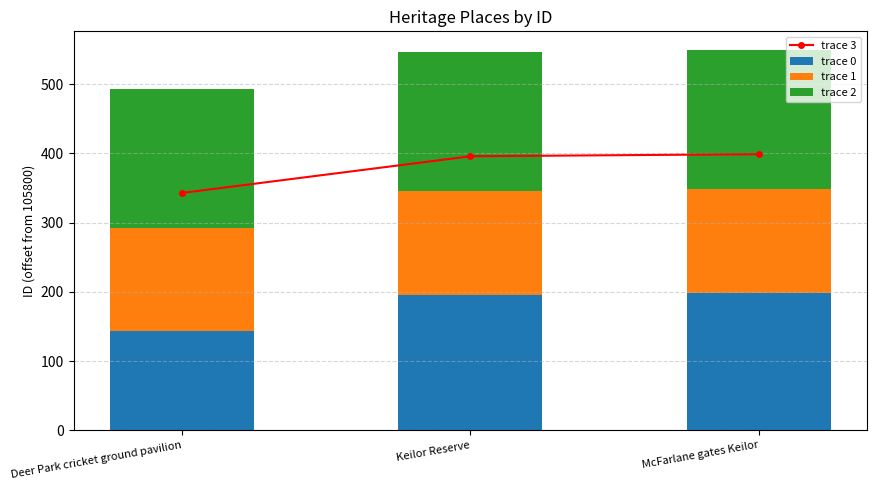

At how many categories does at least one series exceed 315?

3